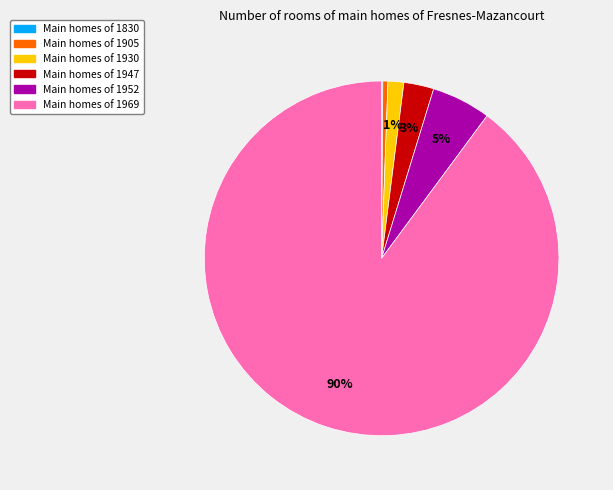

Is there any slice that represents more than half of the pie?

Yes